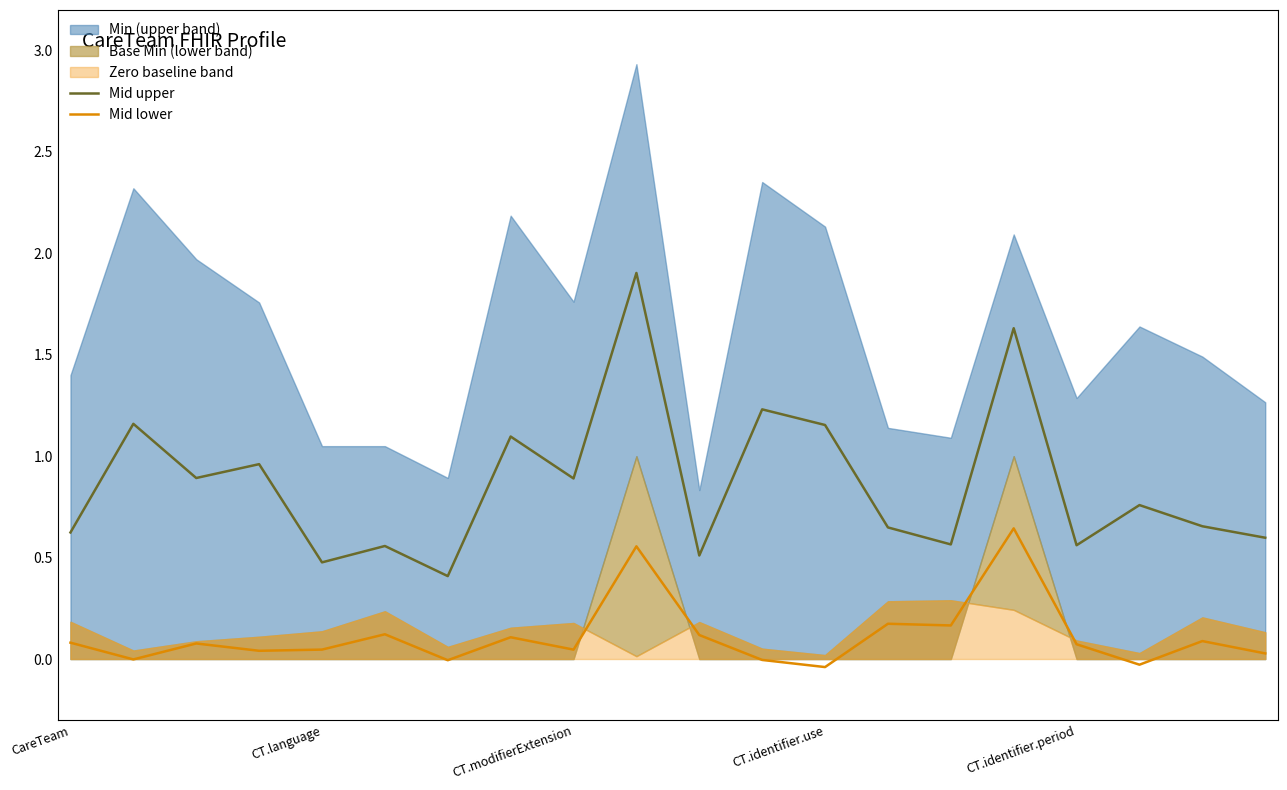

Is it true that Mid upper equals 0.9 at CT.modifierExtension?

True